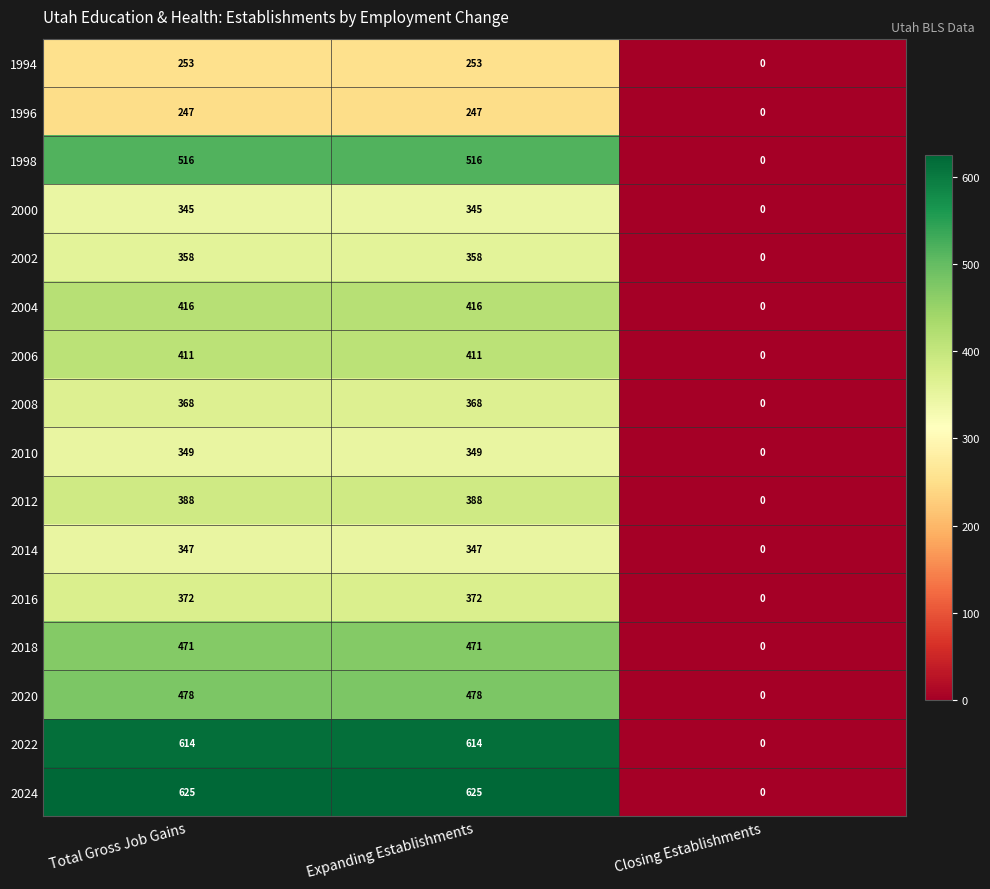

Is the value of 2004 at Expanding Establishments greater than the value of 1994 at Expanding Establishments?

Yes